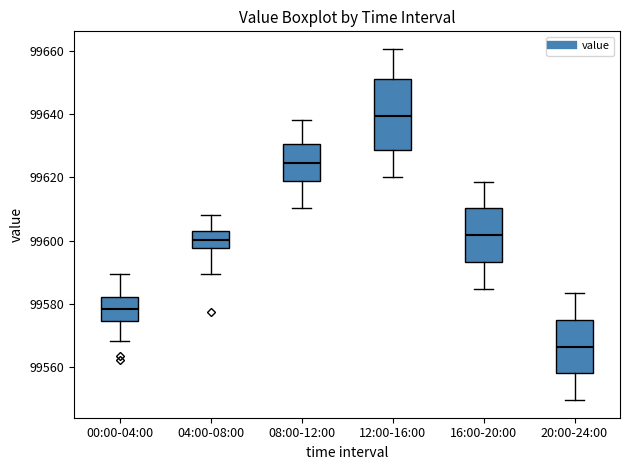

Which box's median line is the highest?

12:00-16:00